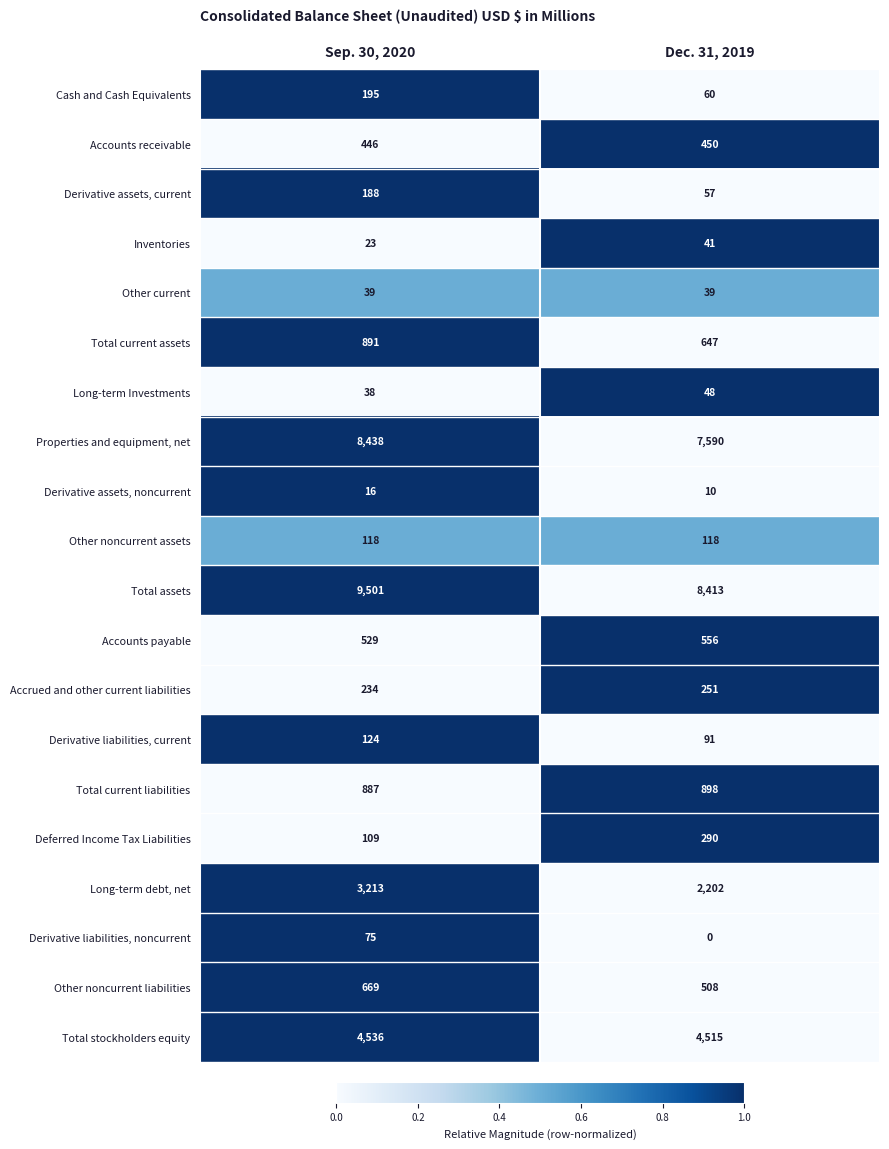

The value of Accrued and other current liabilities at Dec. 31, 2019 is 101. True or false?

False